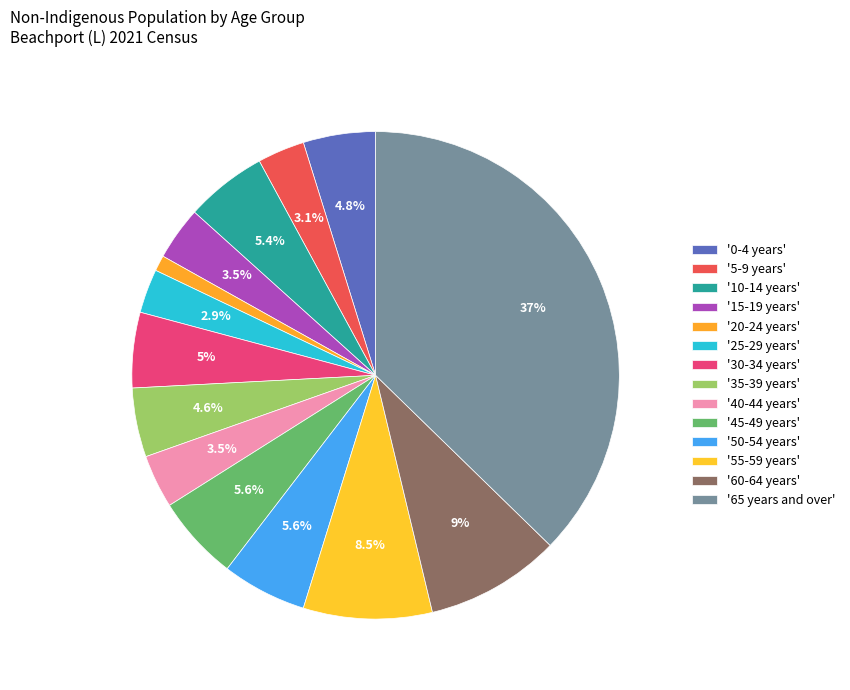

Which slice is the largest?

65 years and over